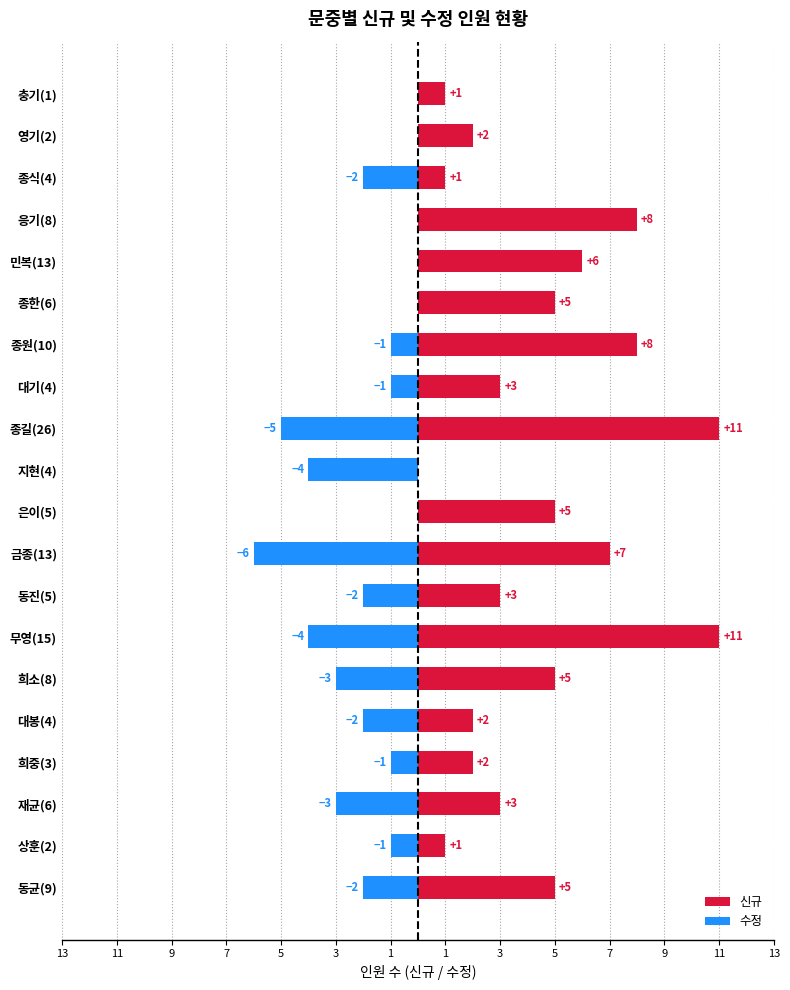

What is the average value of the 신규 series?

4